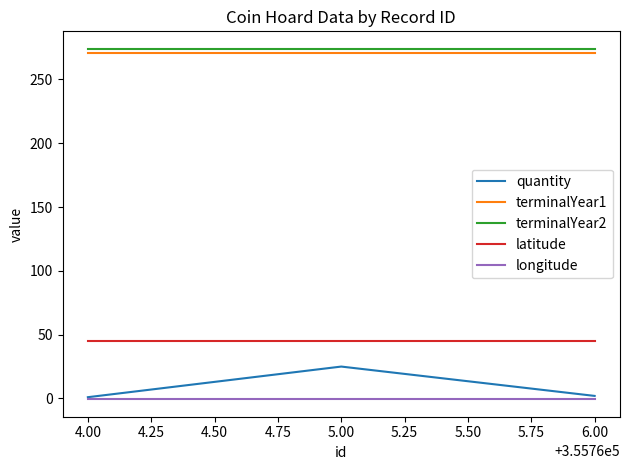

The value of terminalYear2 at 4.00 is 172.0. True or false?

False